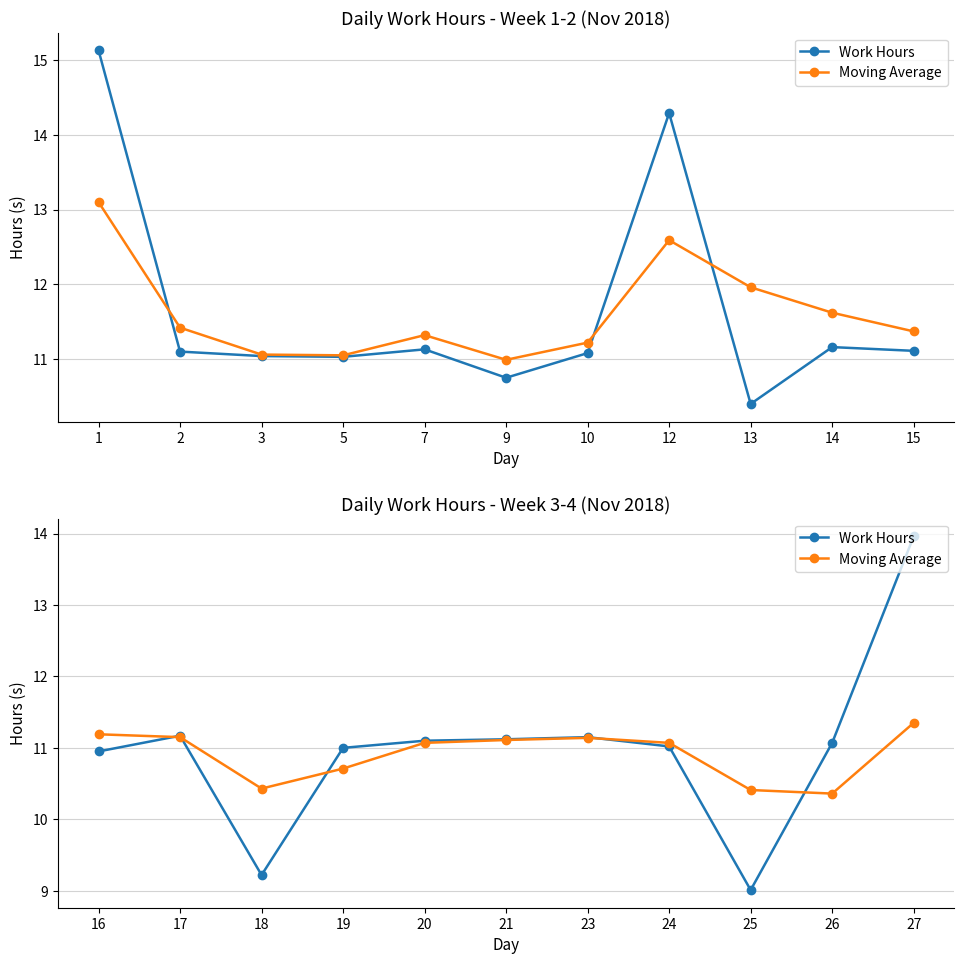

True or false: Work Hours and Moving Average cross at least once.

True